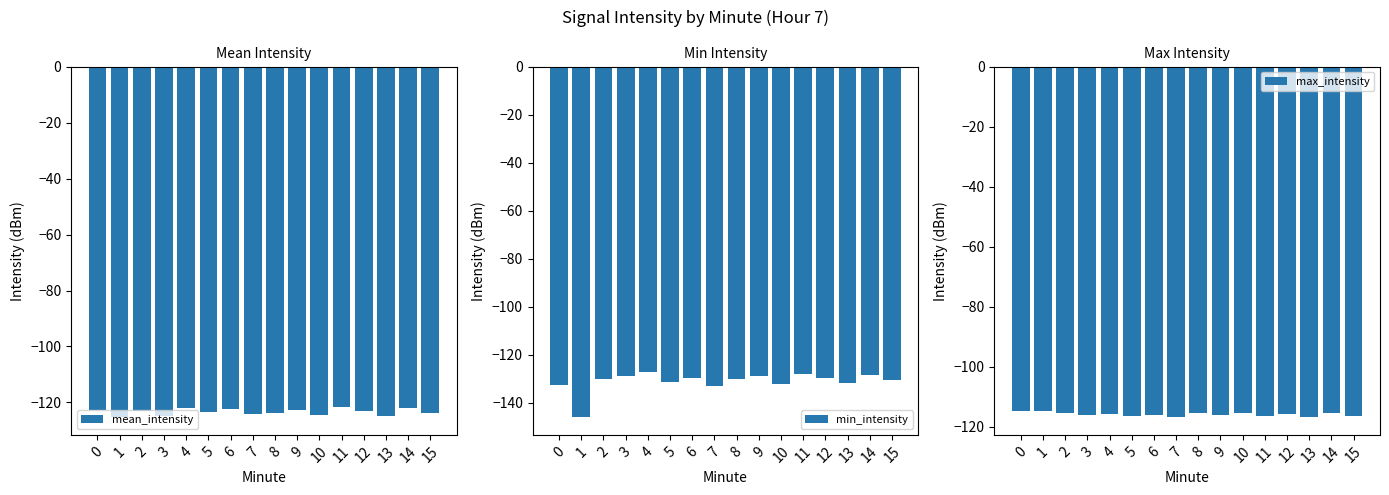

Are the bars grouped side by side (vs. stacked)?

Yes